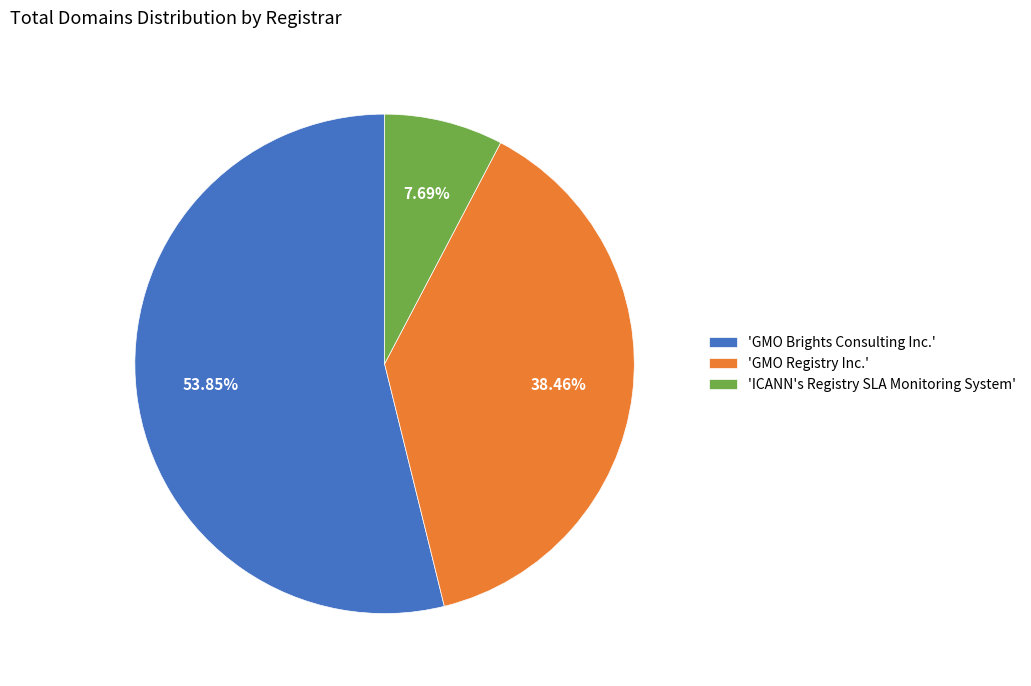

Which category has the biggest portion of the pie?

'GMO Brights Consulting Inc.'